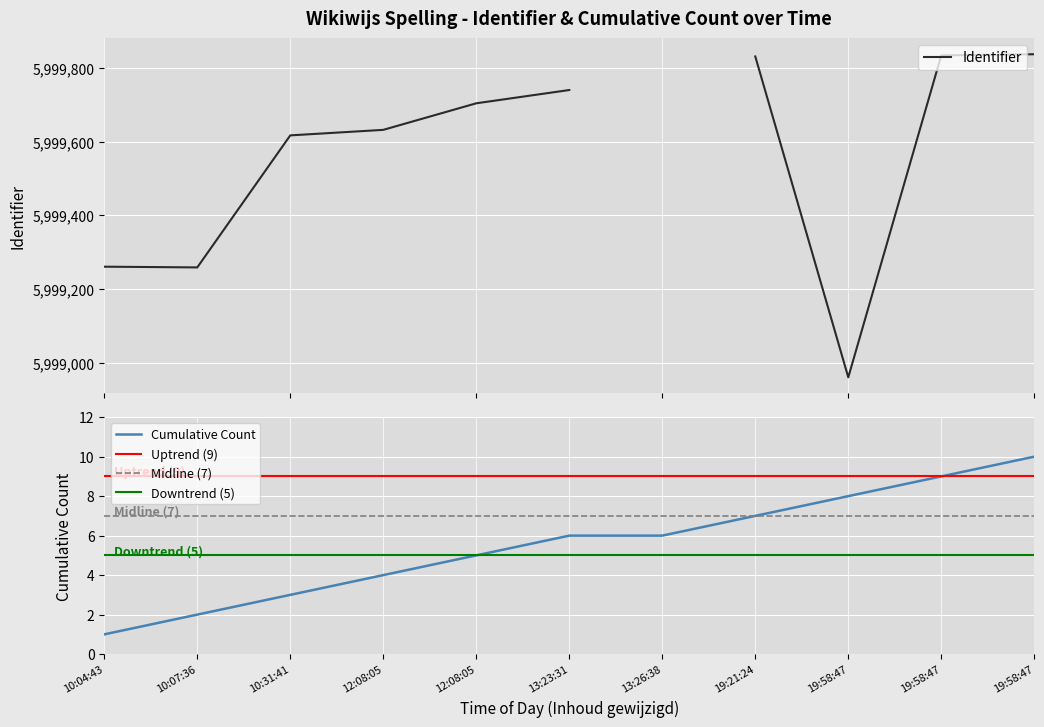

What is the value of the 6th point from the left?

5999740